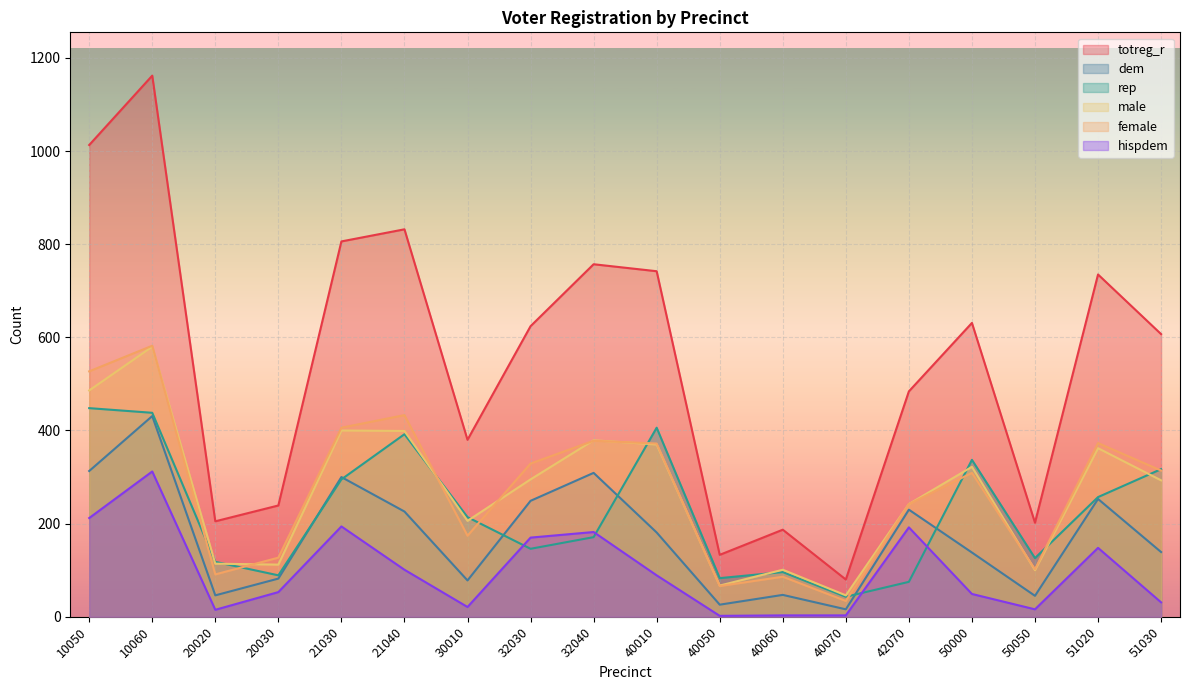

Reading left to right, list all the values displayed in this chart.

totreg_r: 1013	1162	205	239	806	832	380	624	757	742	133	187	80	484	631	202	735	607
dem: 313	431	46	82	300	226	78	249	309	181	26	47	16	230	138	45	253	139
rep: 448	438	118	89	295	392	214	146	171	406	83	96	43	75	337	126	257	317
male: 486	580	114	112	400	399	206	295	379	370	67	101	46	242	322	100	362	293
female: 527	582	91	127	406	433	174	329	378	372	66	86	34	242	309	102	373	314
hispdem: 212	312	15	53	194	101	21	170	182	89	2	3	3	192	49	16	148	31